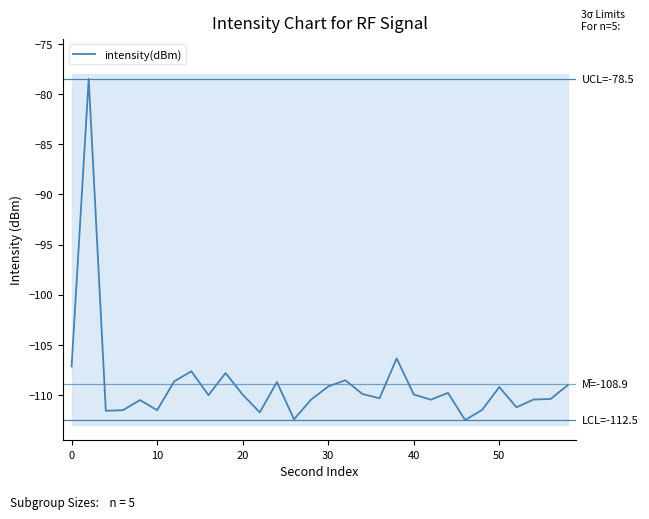

What is the sum of all values?

-3267.5